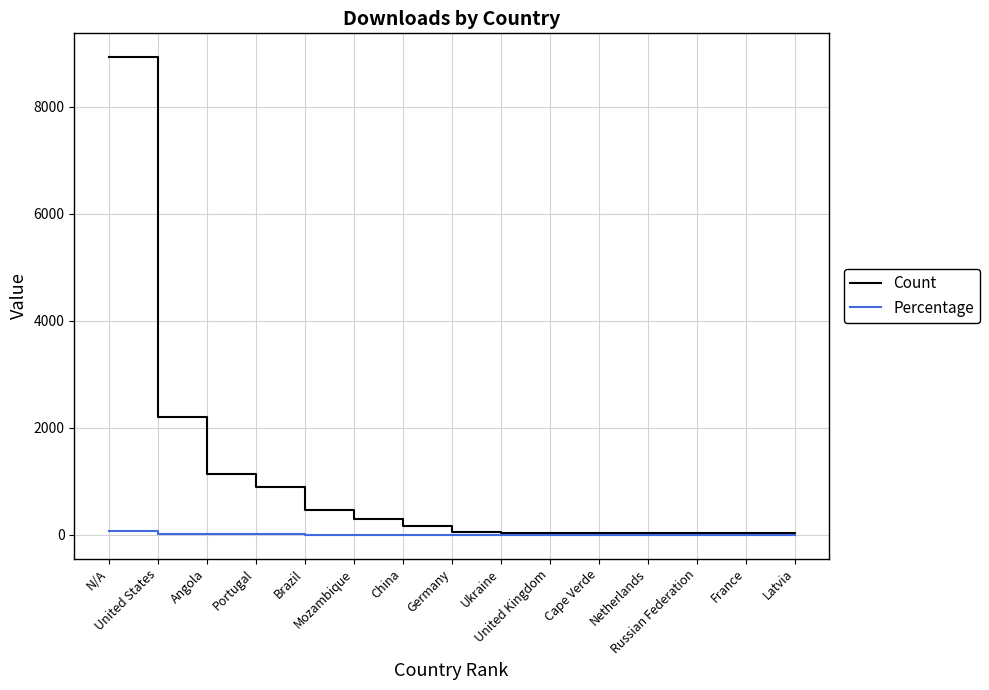

Rank the series by their average value, from highest to lowest.

Count, Percentage